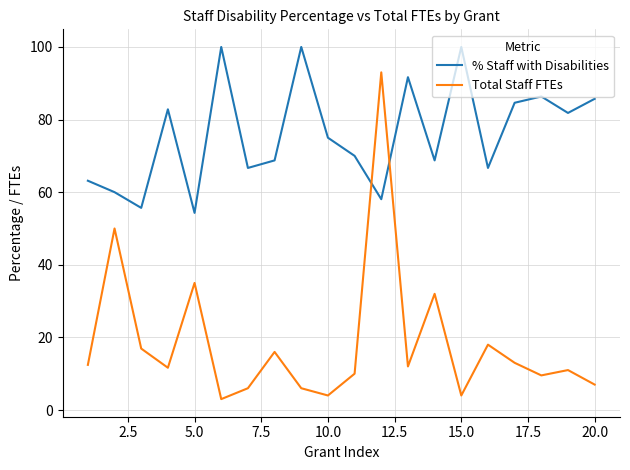

What is the average value of the % Staff with Disabilities series?

76.0